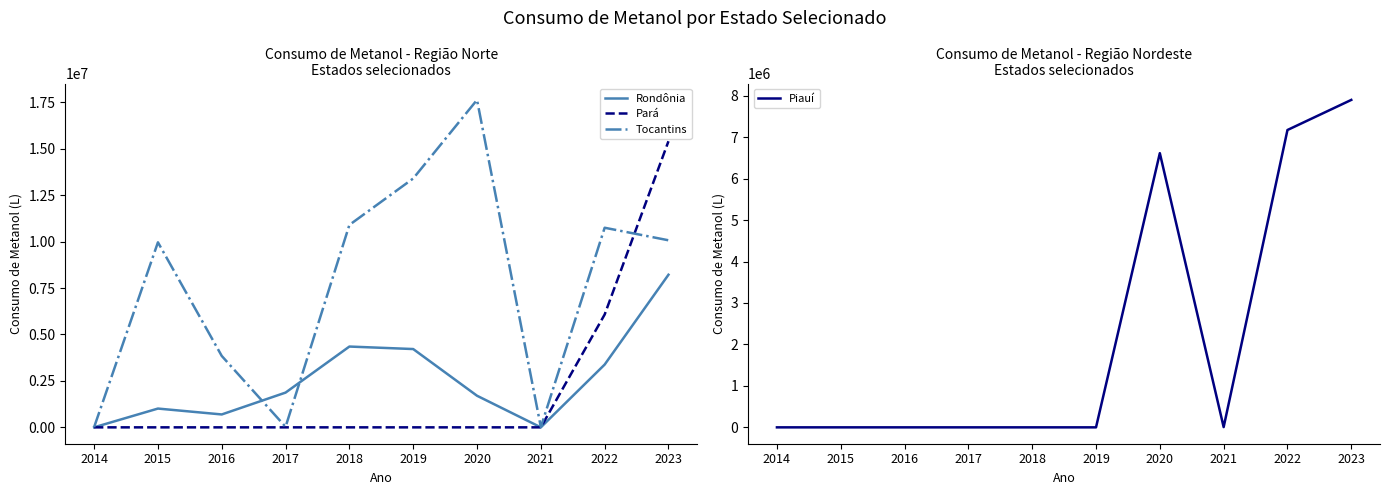

Reading right to left, extract all data points from this chart.

Rondônia: 8216837	3380059	948	1701756	4215716	4350159	1871385	694547	1011461	2224
Pará: 15404372	6074306	0	0	0	0	0	0	0	0
Tocantins: 10071530	10746712	15279	17629279	13398122	10899359	28938	3844064	9961736	11633
Piauí: 7898995	7172844	6294	6613952	0	0	0	0	0	0